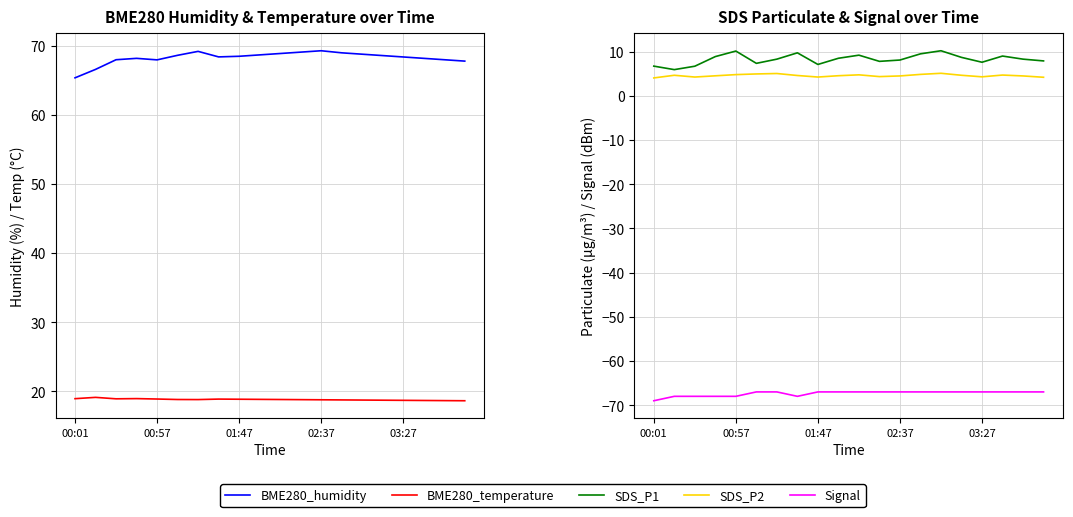

What is the approximate value of SDS_P2 at 19?

4.2